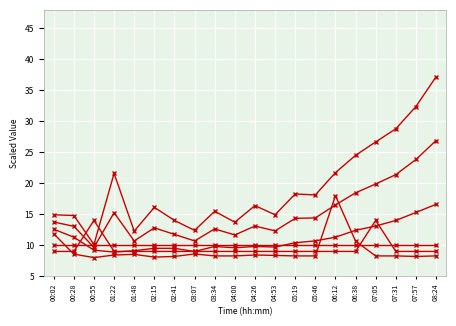

Between 08:24 and 01:48, which is larger?

08:24